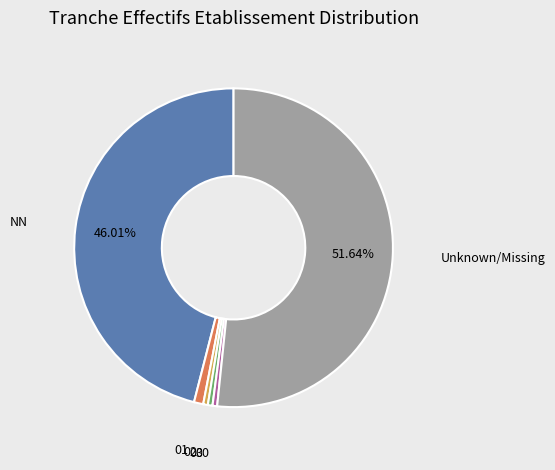

Count the number of slices in the pie.

6